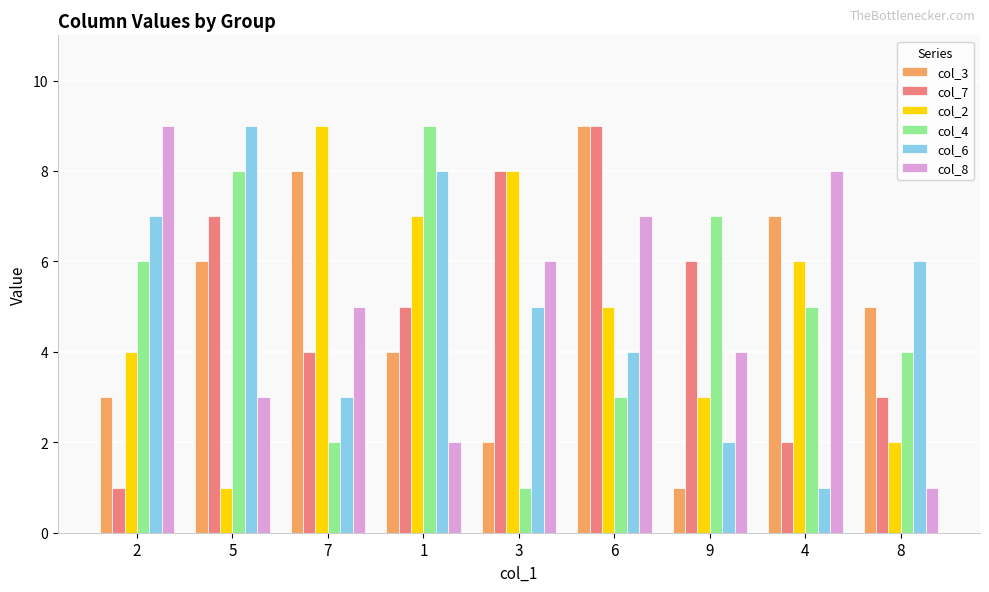

Where does the col_4 series first go above 5?

2